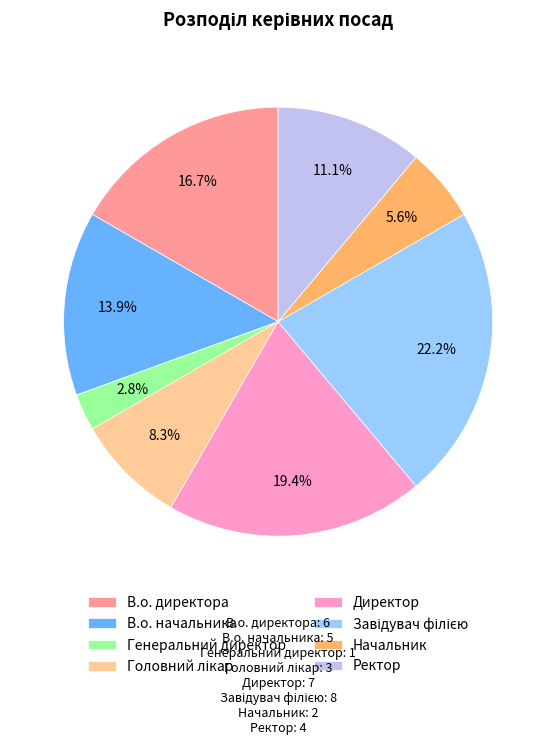

What is the smallest slice in the pie chart?

Генеральний директор